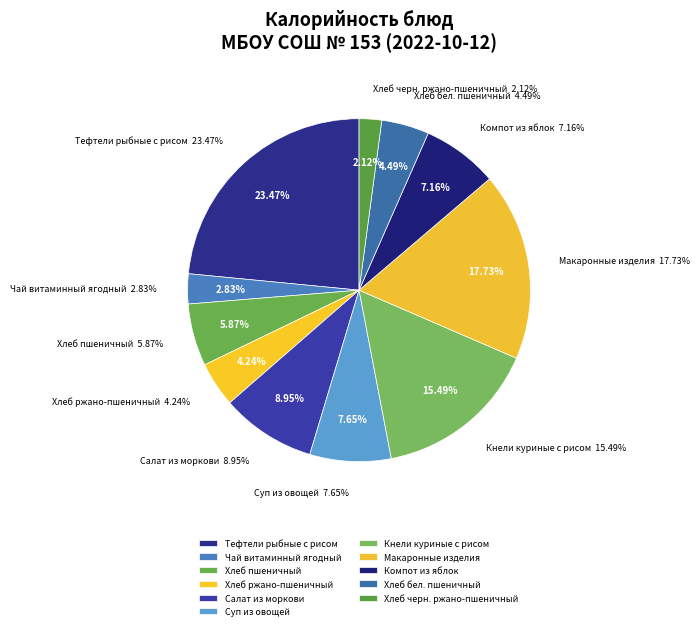

To the nearest percent, what is the difference between the Чай витаминный ягодный and Хлеб бел. пшеничный slice percentages?

2%